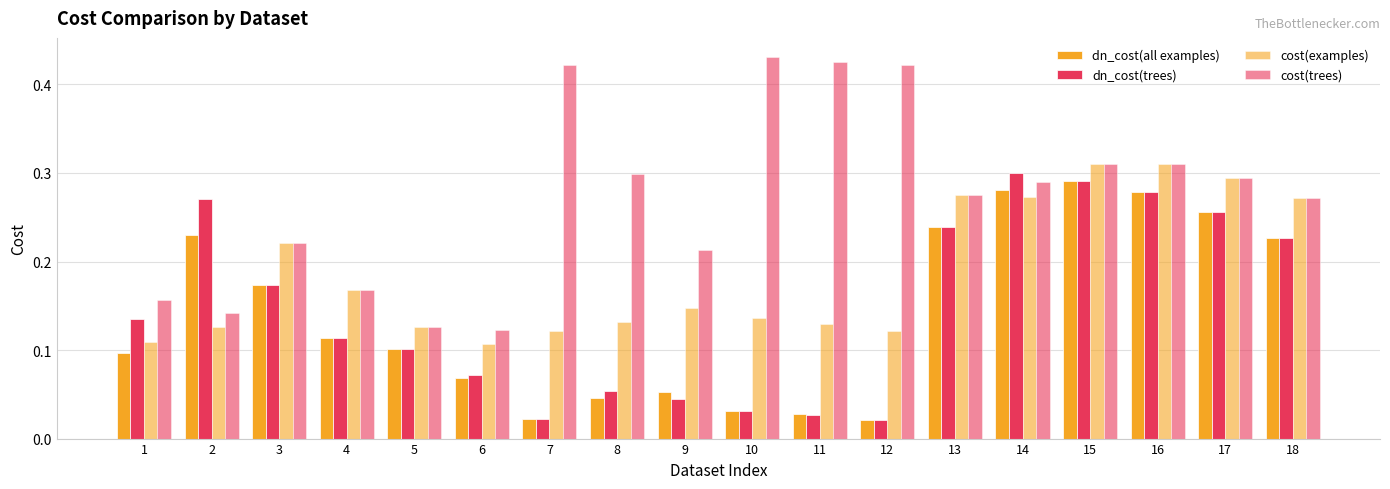

Is it true that cost(trees) equals 0.4 at 10?

True